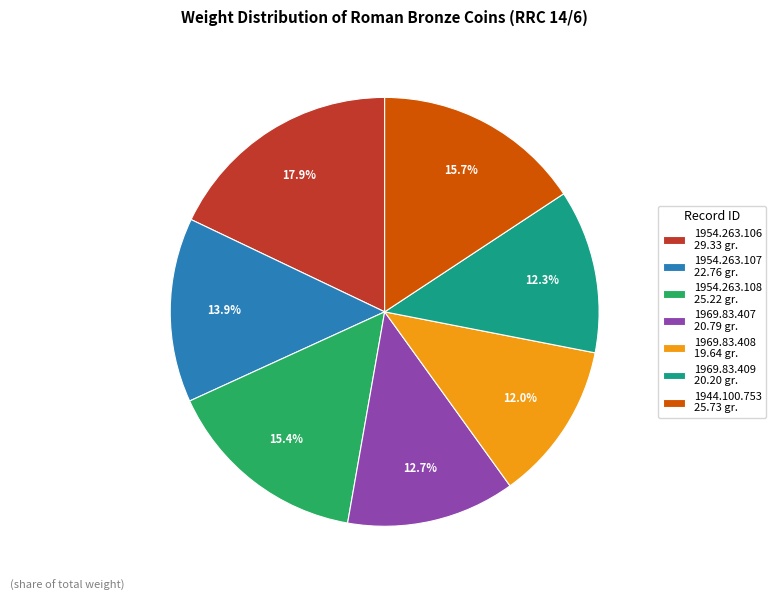

Which category has the biggest portion of the pie?

1954.263.106